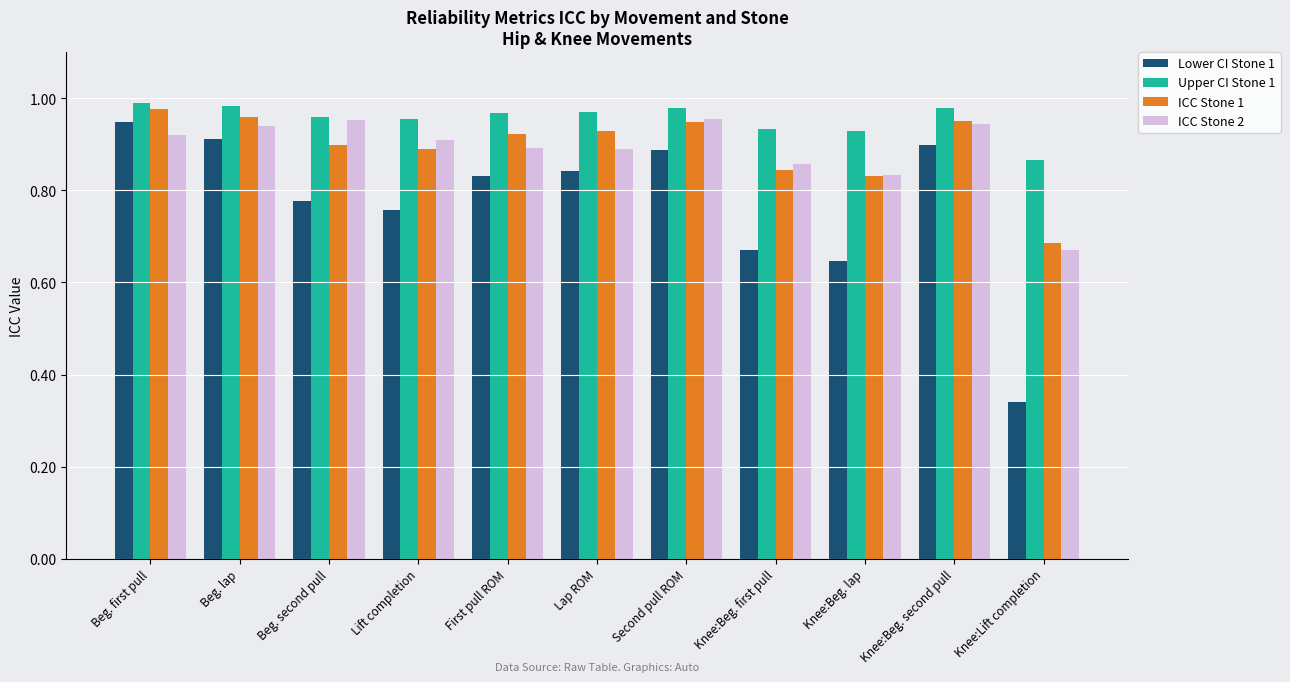

At which category does the chart reach its minimum across all series?

Knee:Lift completion